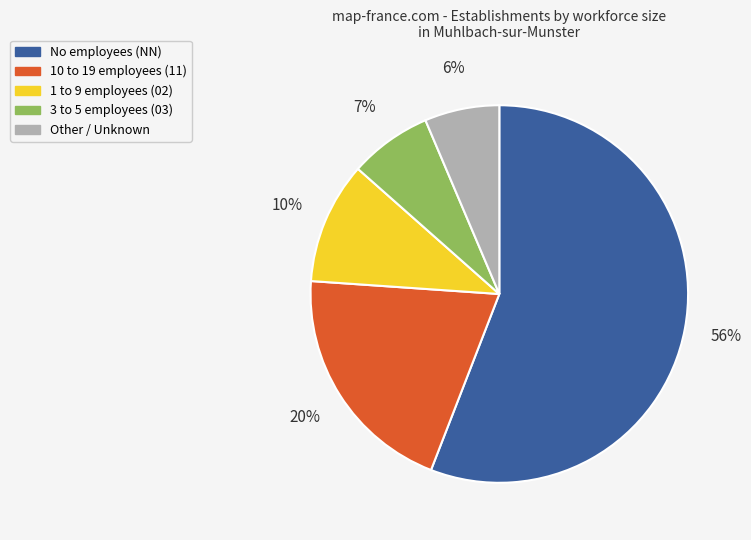

Is there a majority slice in this chart?

Yes